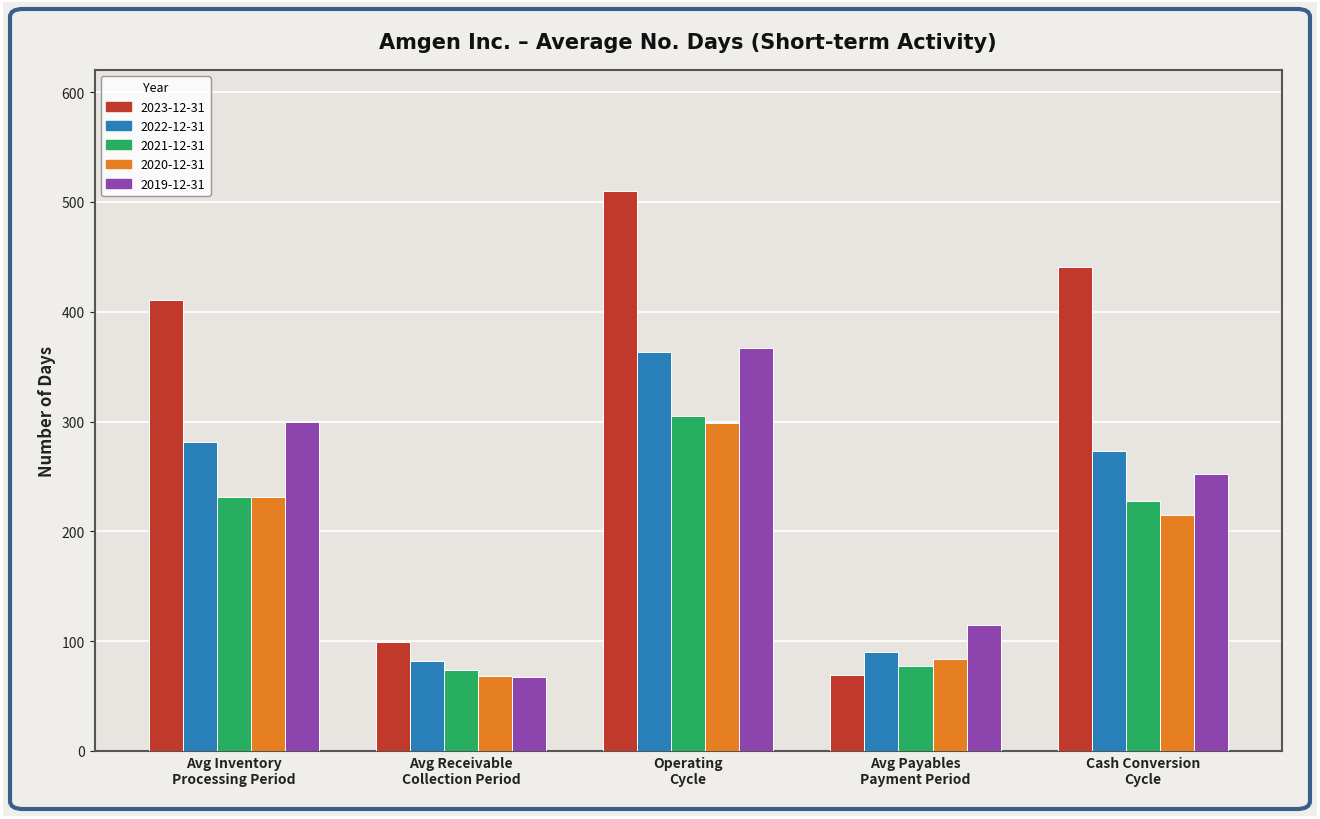

What is the value of the 2021-12-31 bar at the 5th from the left?

228